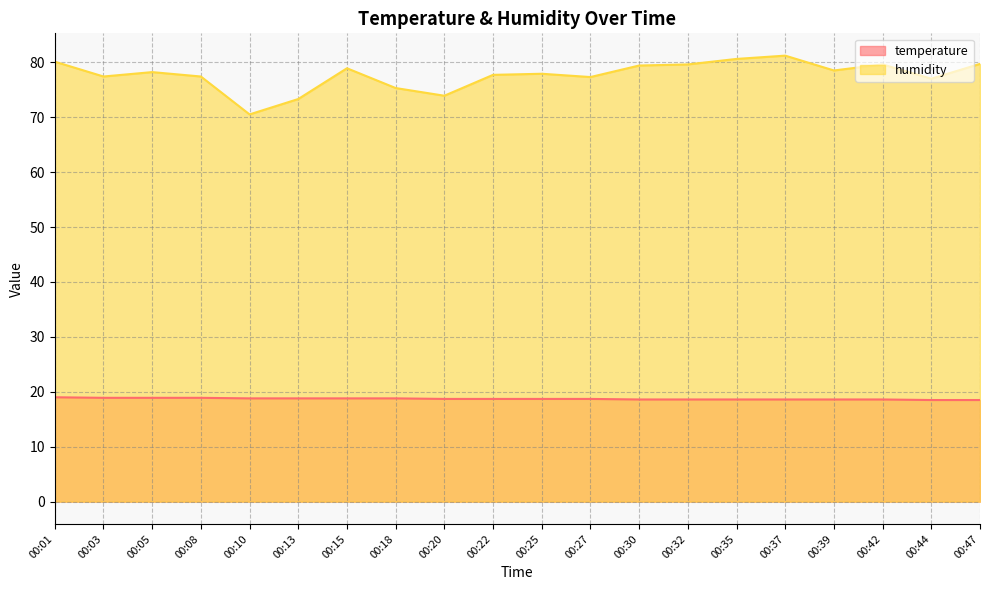

At which category is the sum across all series the highest?

00:37